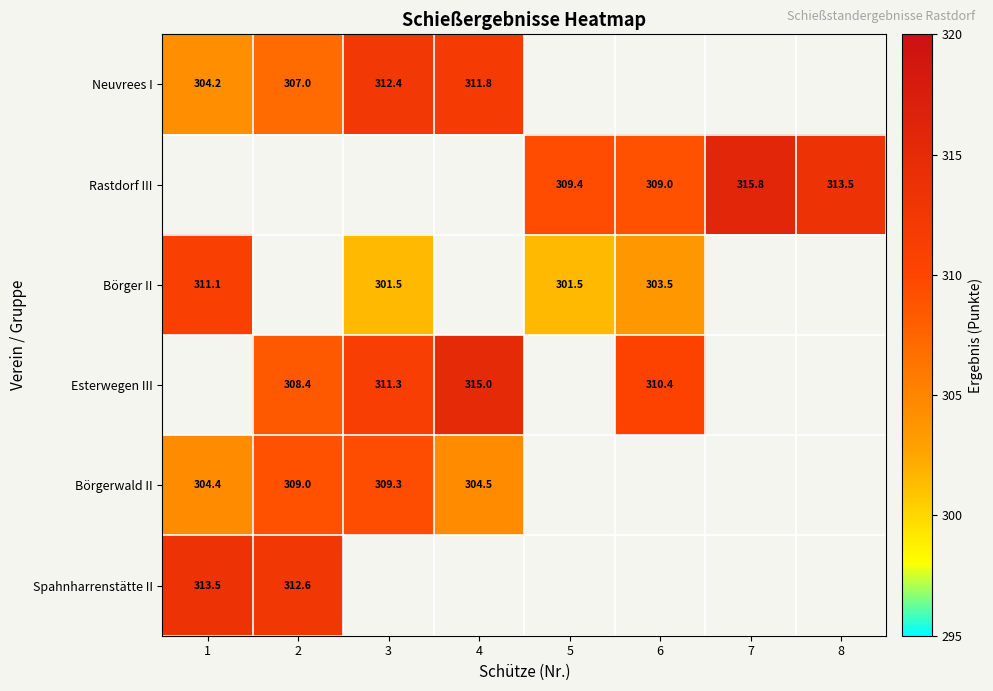

The Neuvrees I series shows 440.2 at 1. True or false?

False